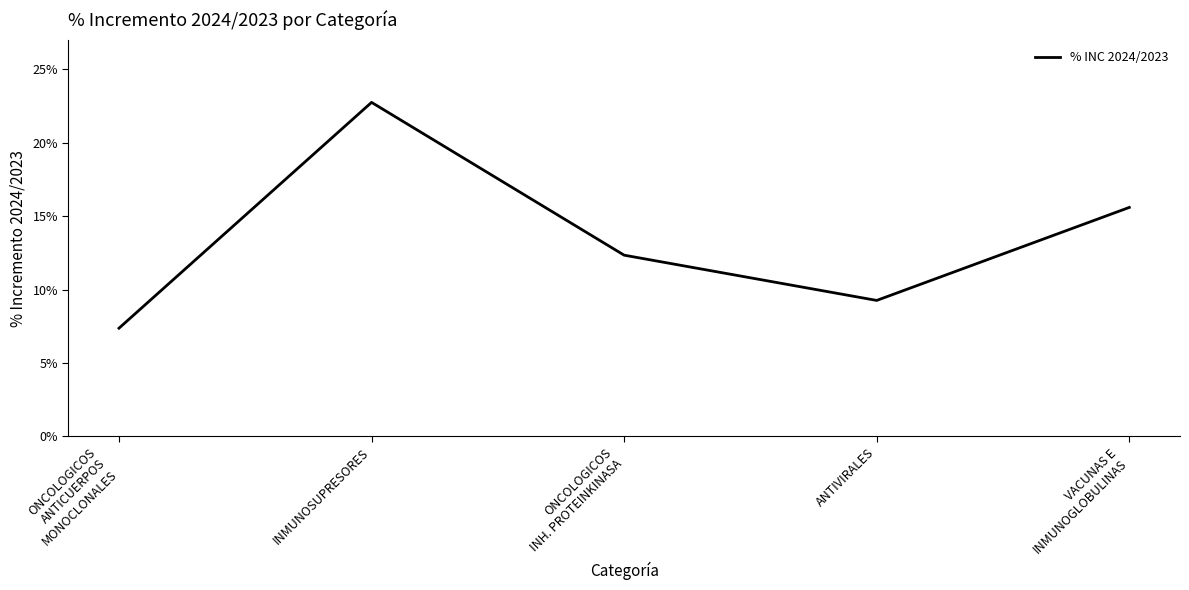

True or false: the data shows 0.2 at INMUNOSUPRESORES.

True